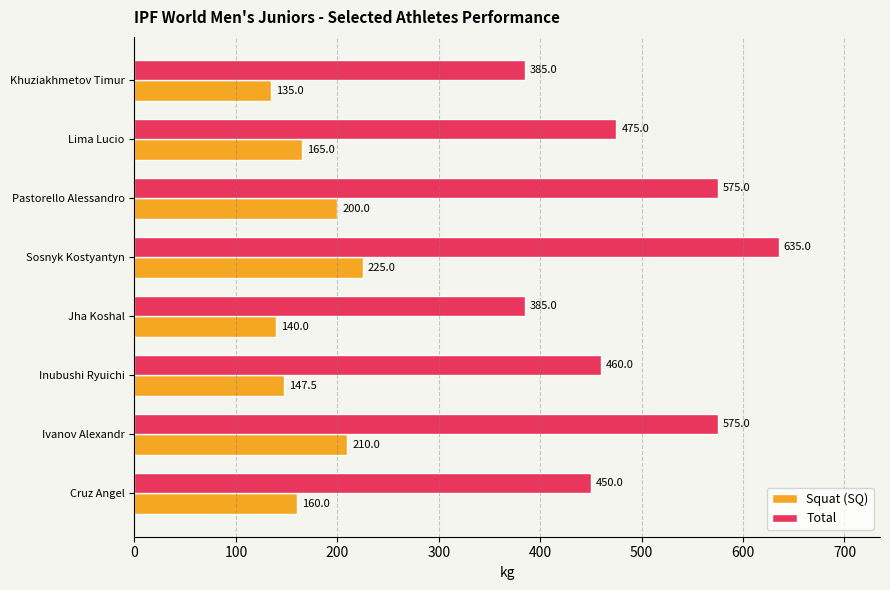

What is the minimum value for Total?

385.0